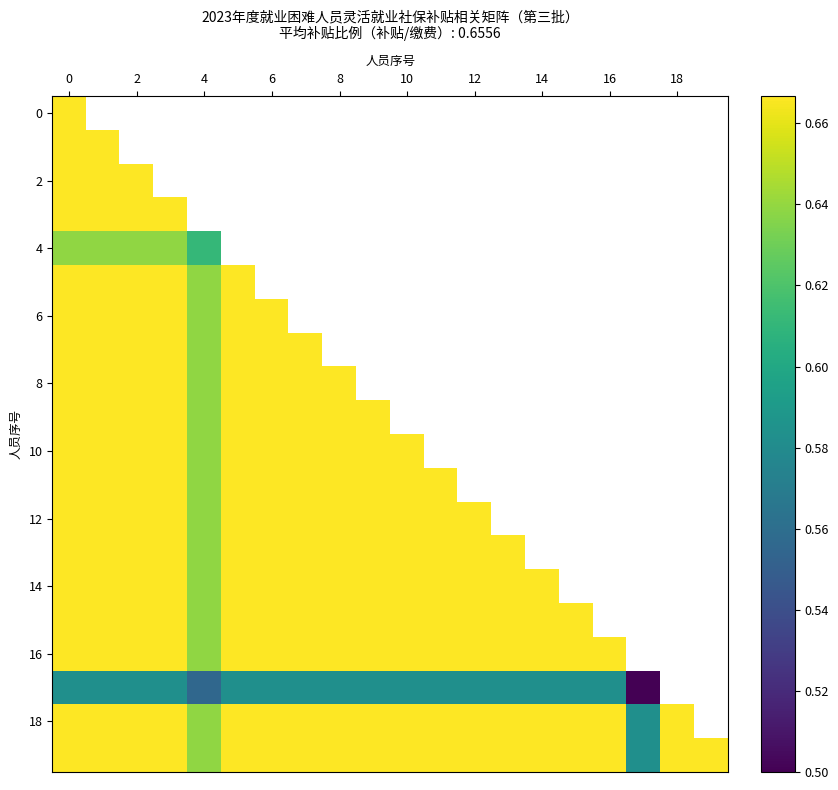

Count the number of data series in this chart.

20